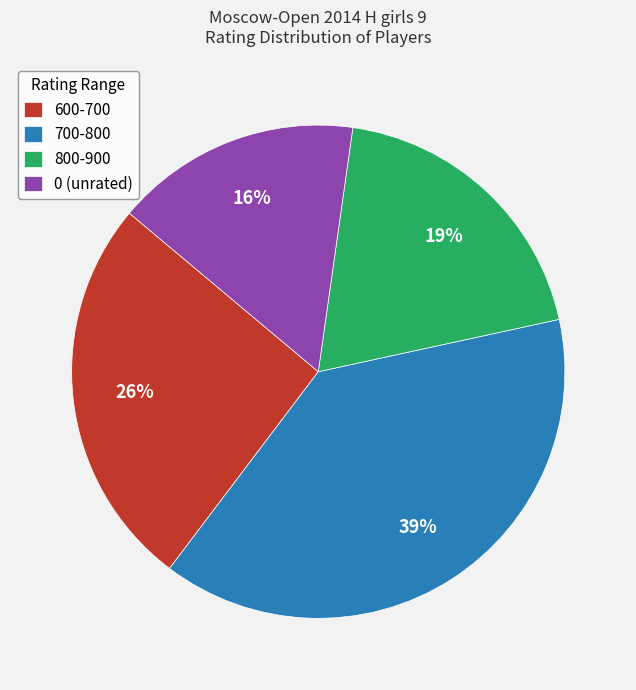

To the nearest percent, what is the average slice percentage?

25%